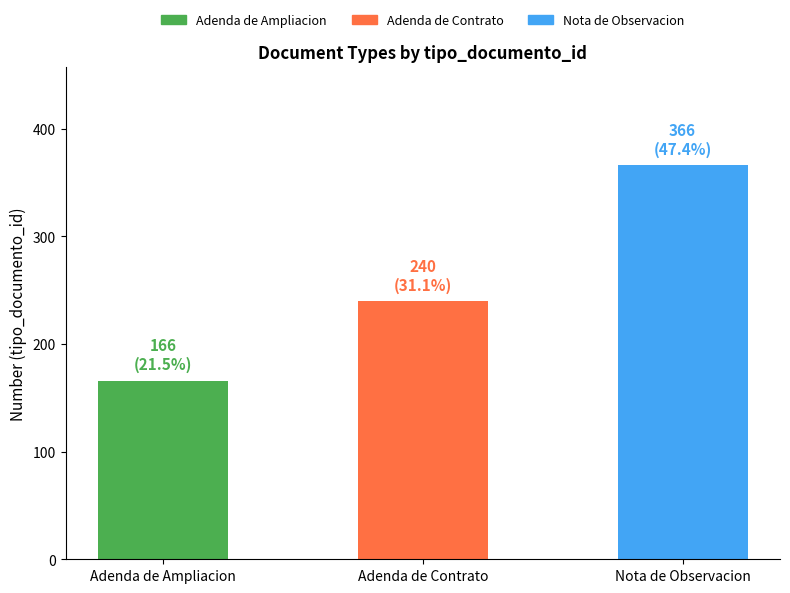

Reading left to right, transcribe all the data shown in this chart.

166	240	366